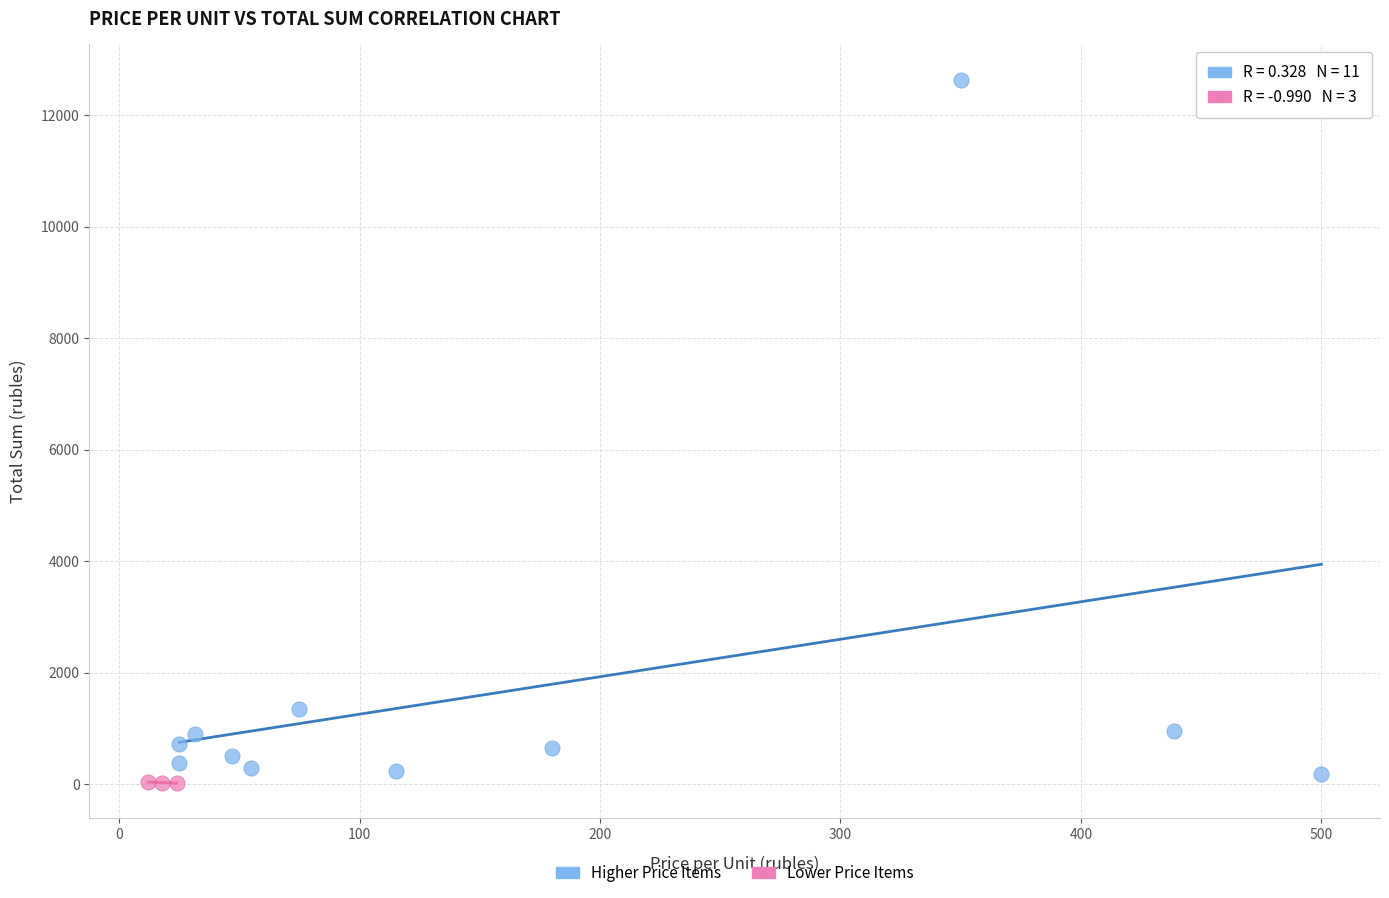

Which series has the largest Y range (max minus min)?

Higher Price Items